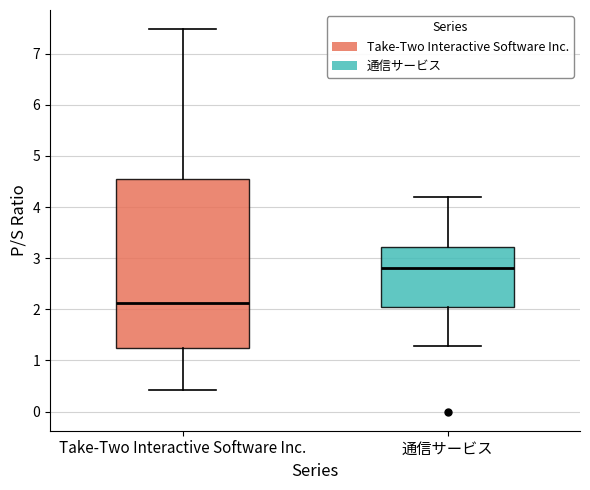

Comparing the boxes themselves (not the whiskers), which one is the tallest?

Take-Two Interactive Software Inc.